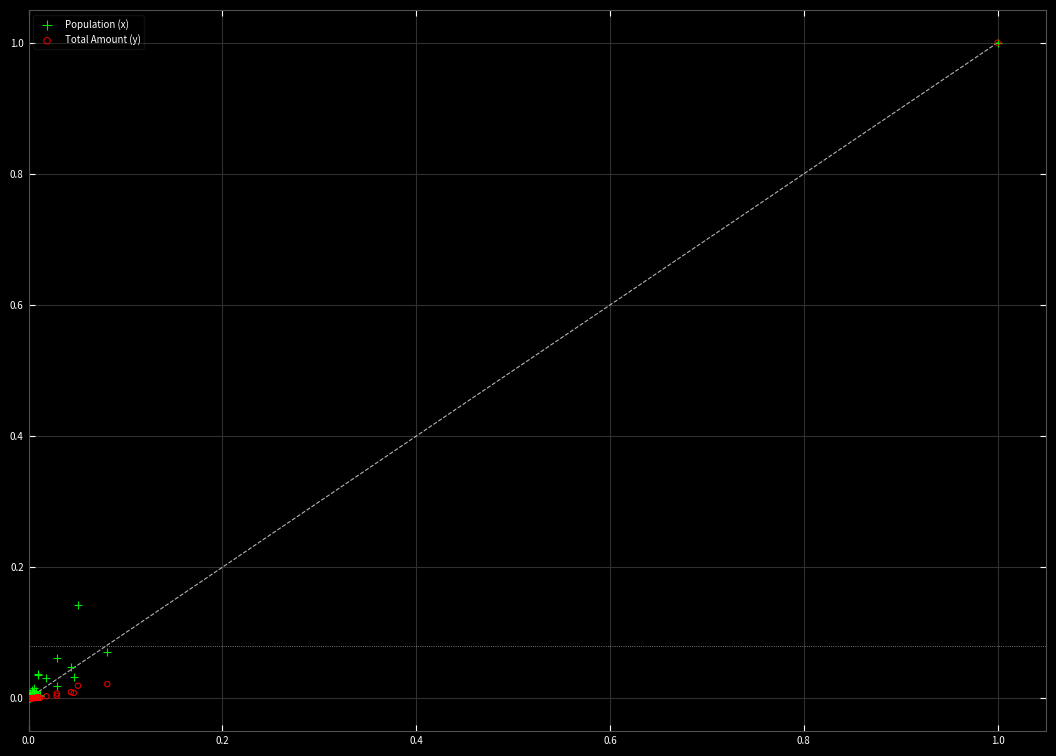

What are all the series names shown in the legend?

Population (x), Total Amount (y)